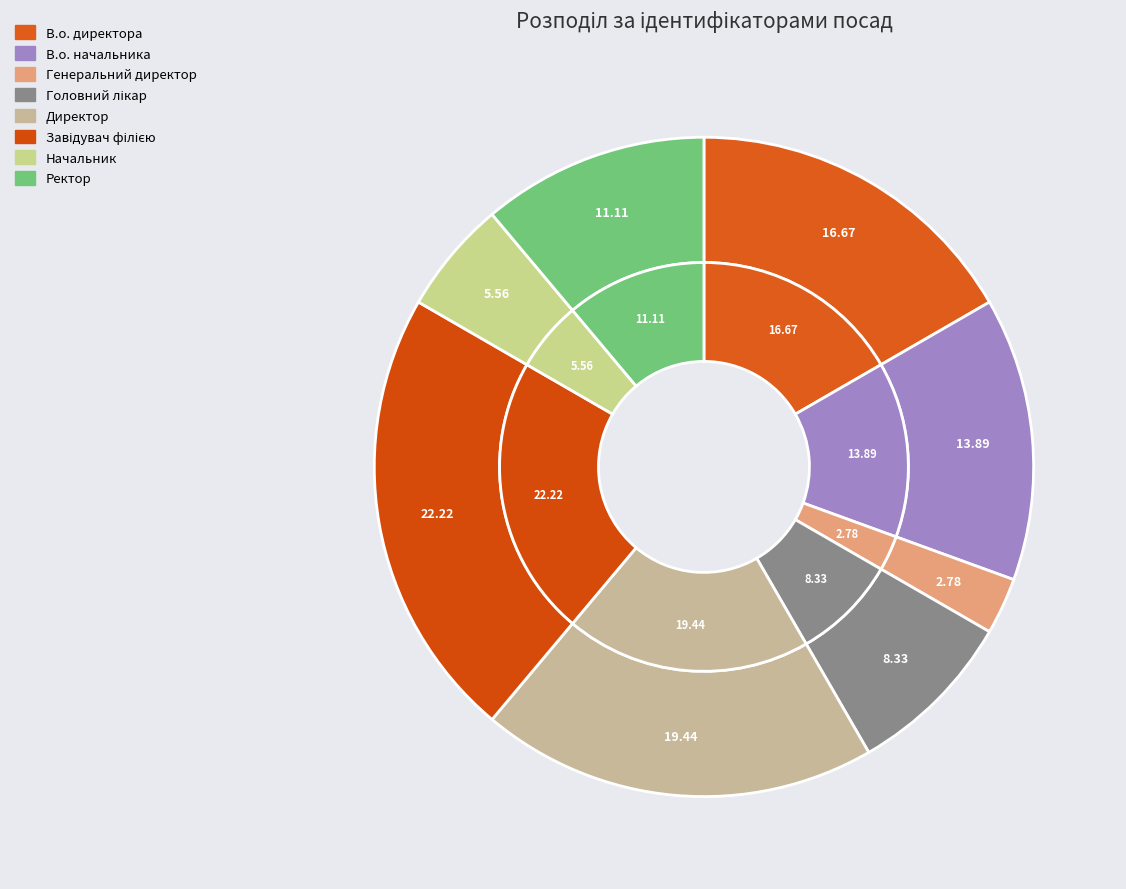

True or false: В.о. начальника accounts for 14% of the total.

True